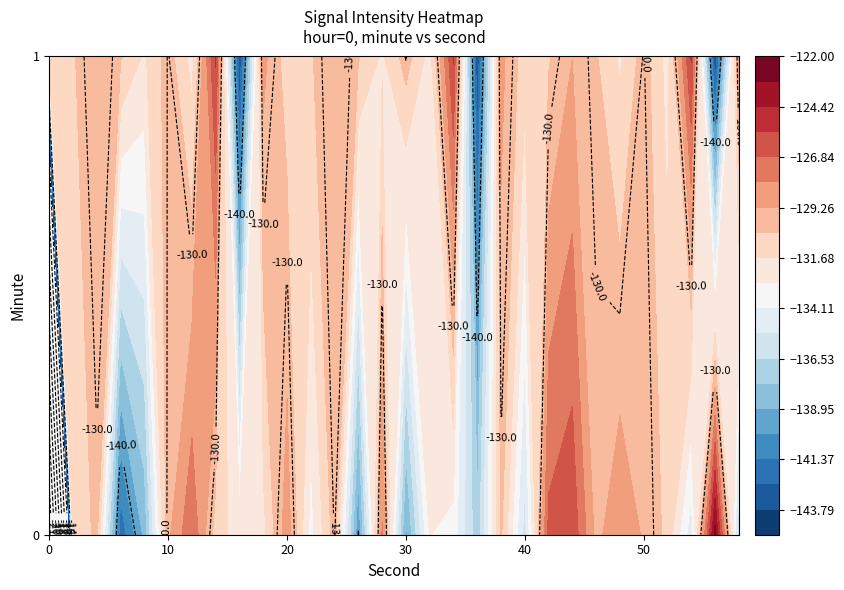

At how many categories does at least one series exceed -180?

30